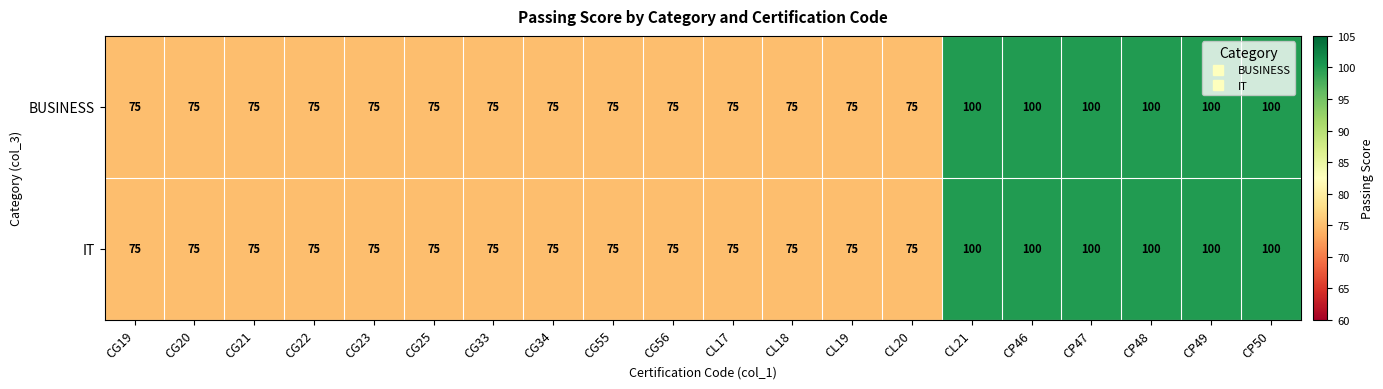

What is the maximum value shown in the chart?

100